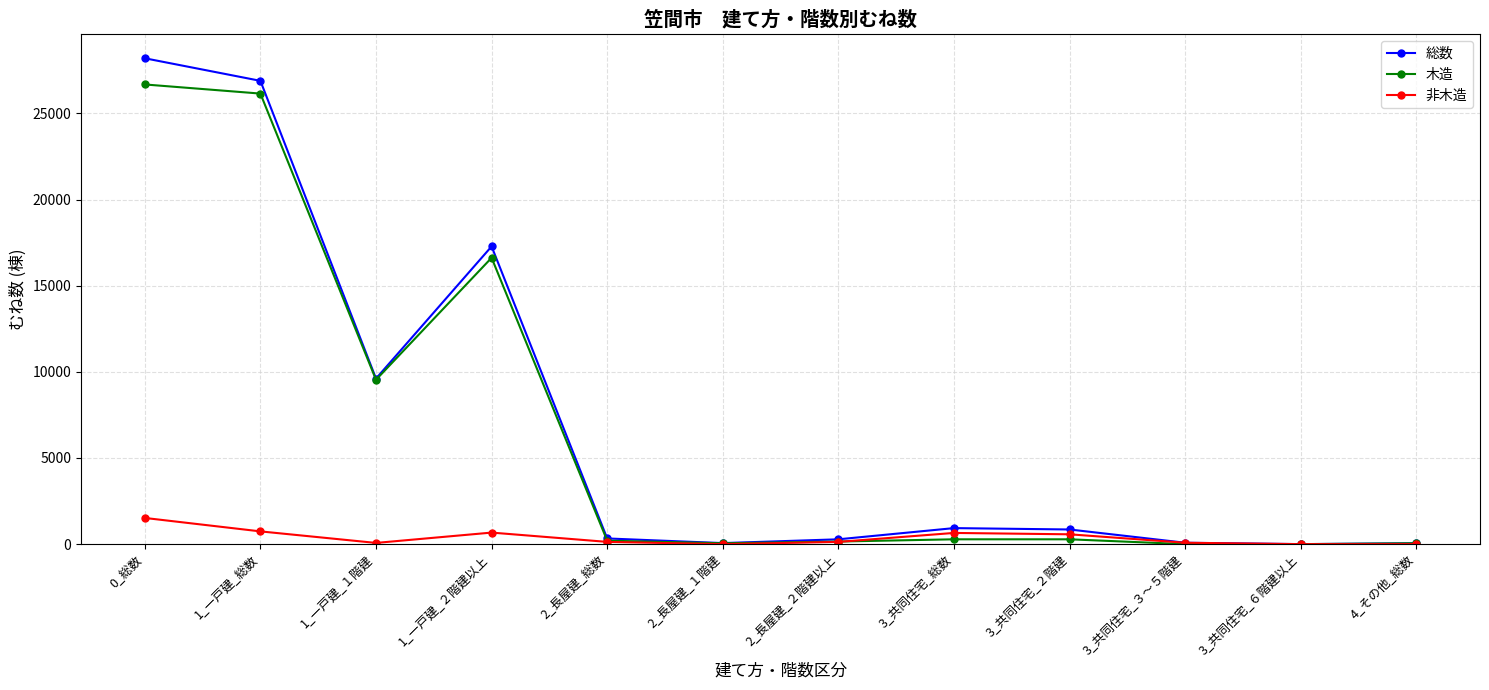

What value does the 総数 series have at 0_総数?

28200